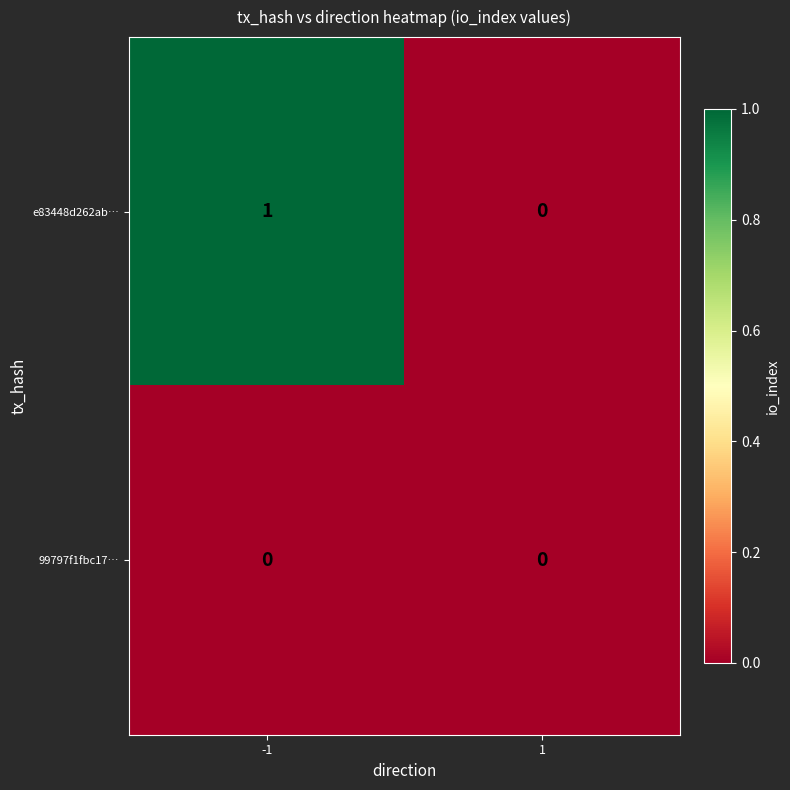

Reading right to left, what are all the values shown in this chart?

e83448d262ab…: 0	1
99797f1fbc17…: 0	0